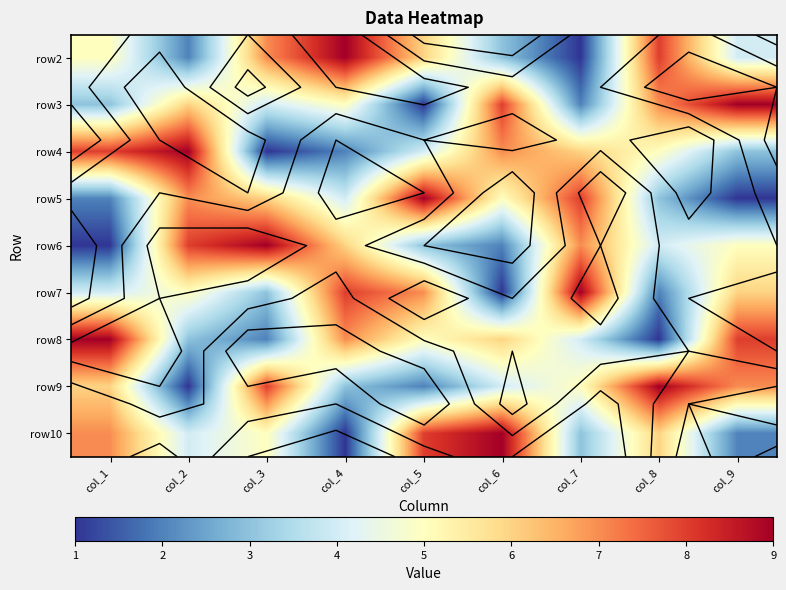

What is the difference between the highest and lowest values at col_5?

8